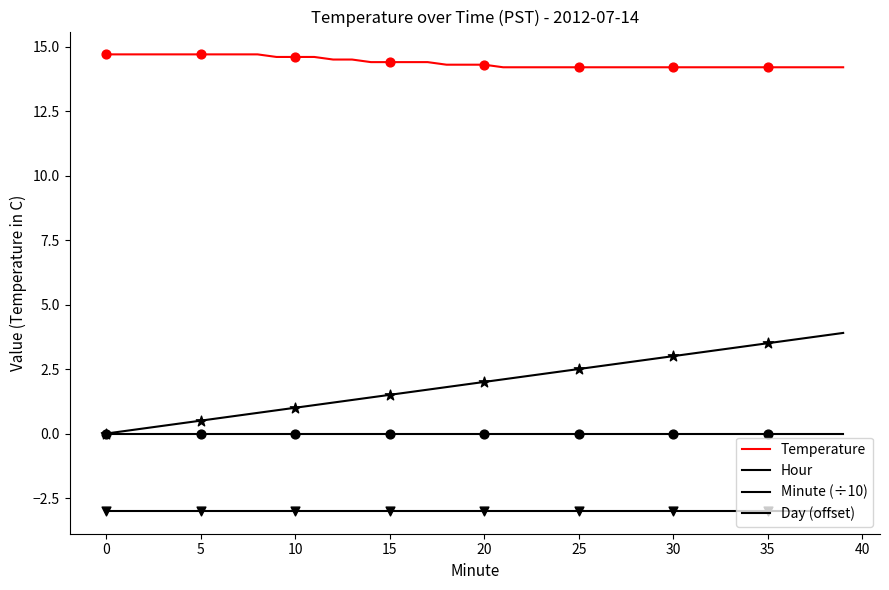

At how many categories does at least one series exceed -1?

40